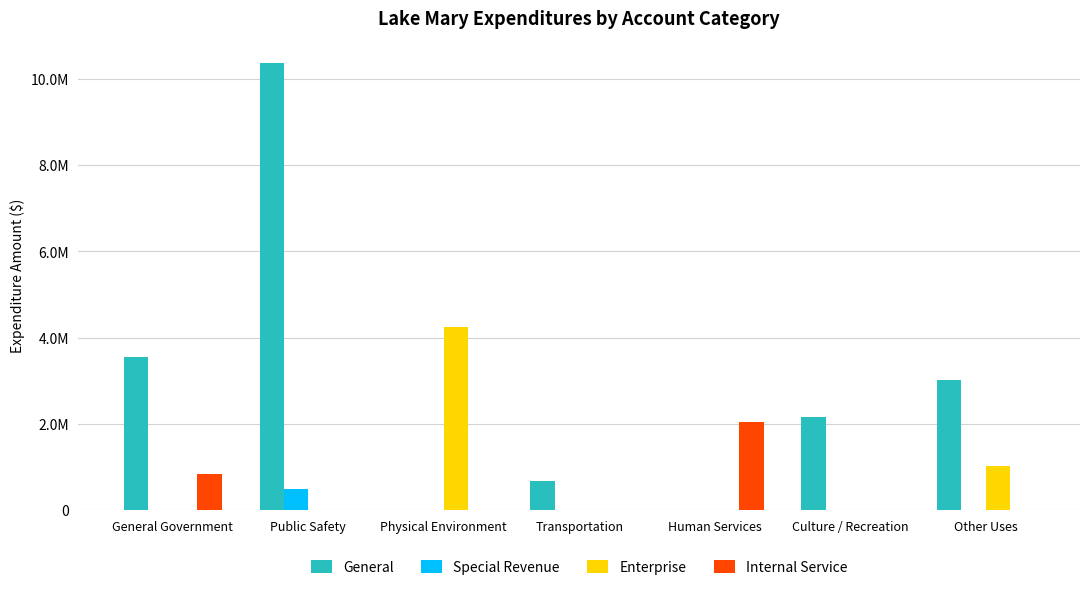

What are all the series names shown in the legend?

General, Special Revenue, Enterprise, Internal Service